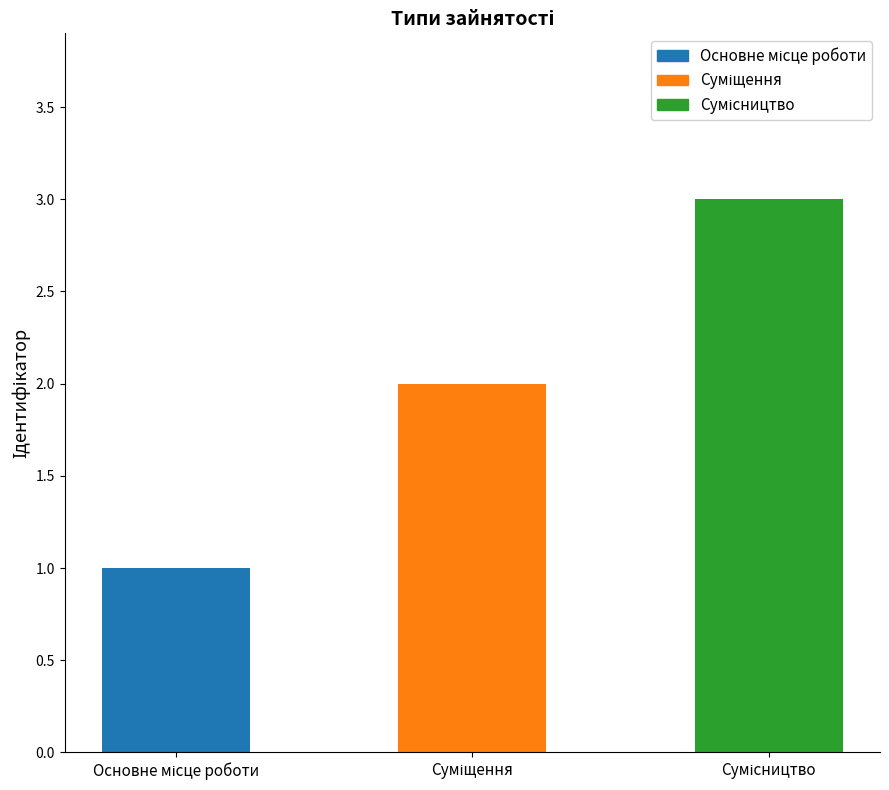

Reading left to right, transcribe all the data shown in this chart.

1	2	3